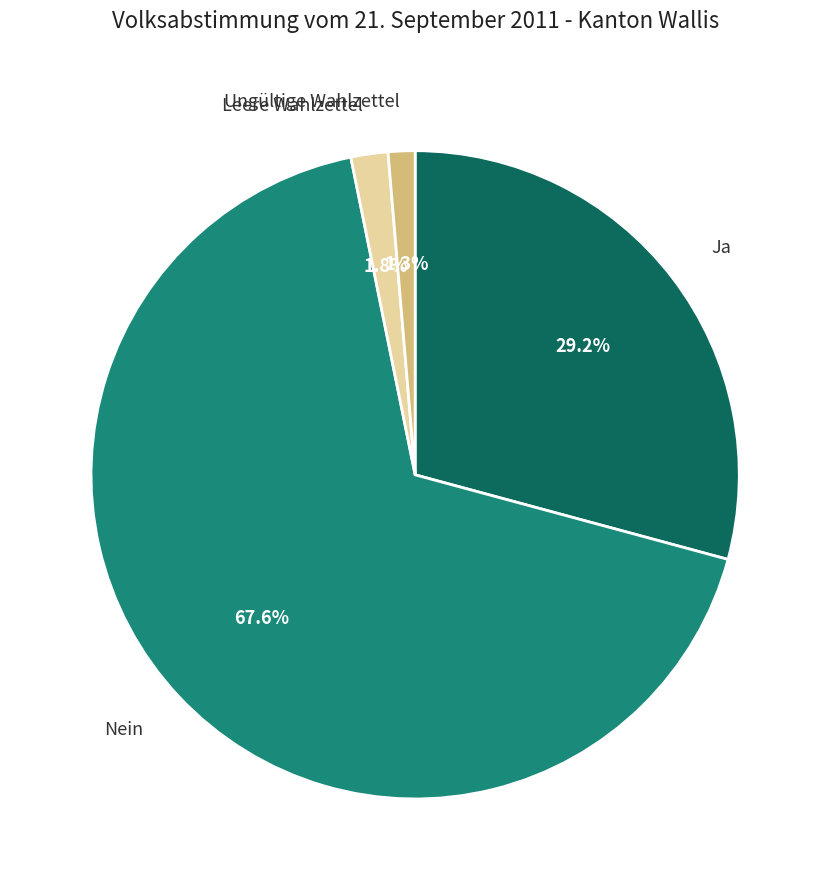

What is the smallest slice in the pie chart?

Ungültige Wahlzettel